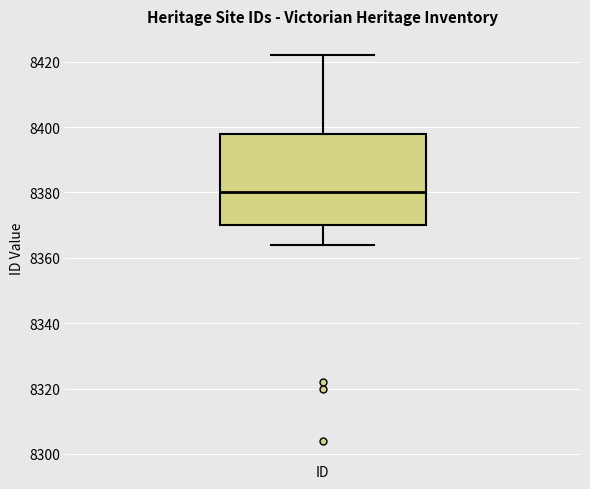

Where is the lower edge of the box for ID on the y-axis? The values are not printed on the chart, so give them approximately, as read against the axis.

8370